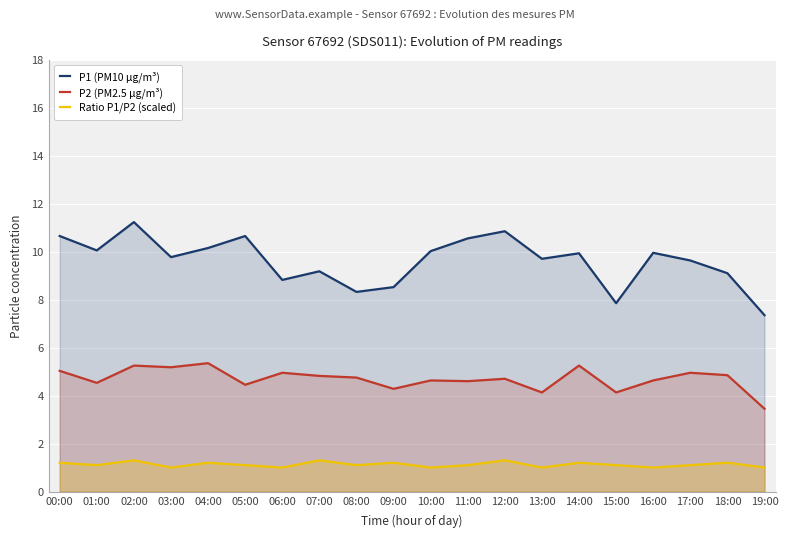

List the series in order of their overall mean, highest first.

P1 (PM10 µg/m³), P2 (PM2.5 µg/m³), Ratio P1/P2 (scaled)